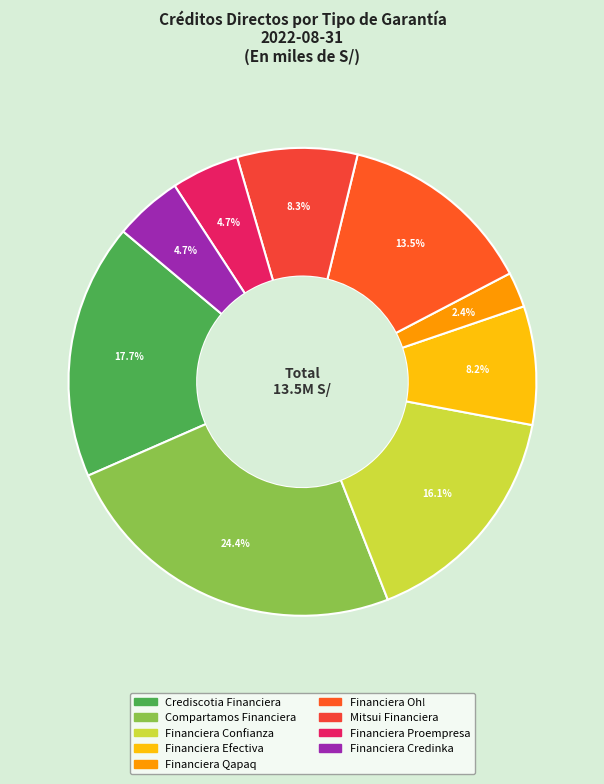

Which category has the smallest portion of the pie?

Financiera Qapaq